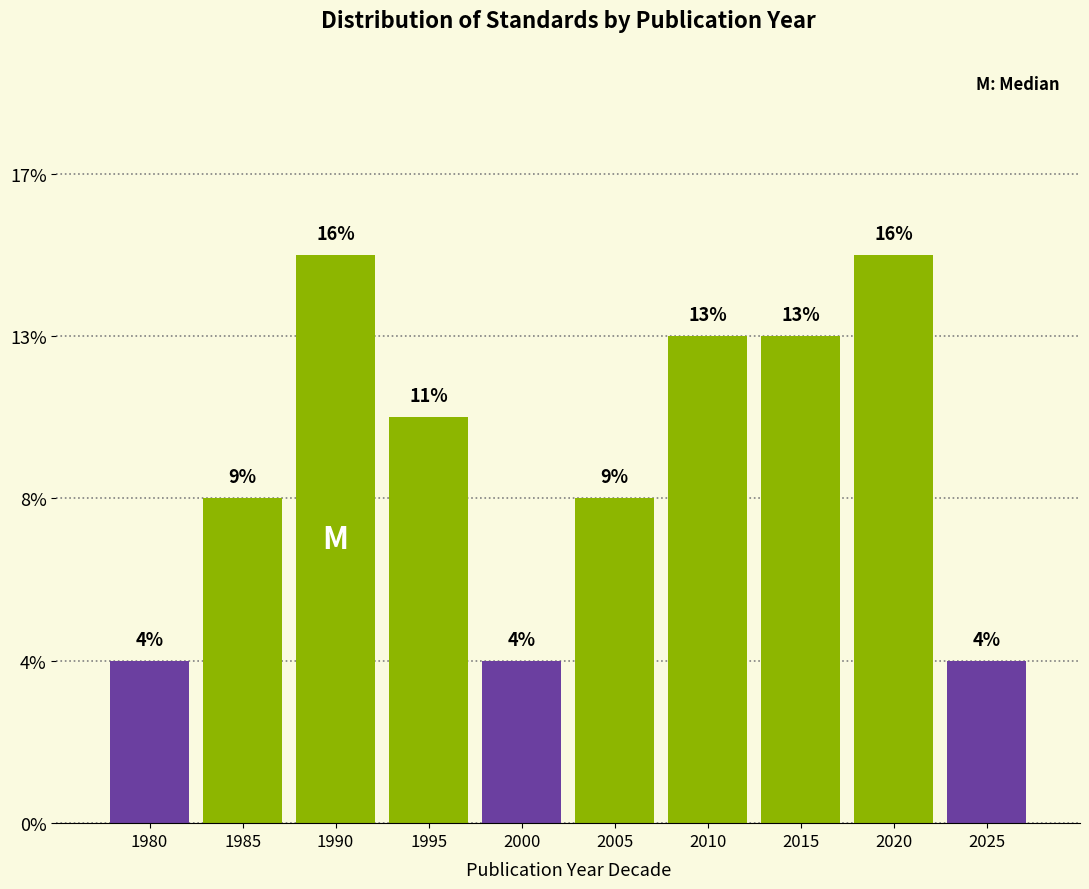

Does the chart contain any negative values?

No